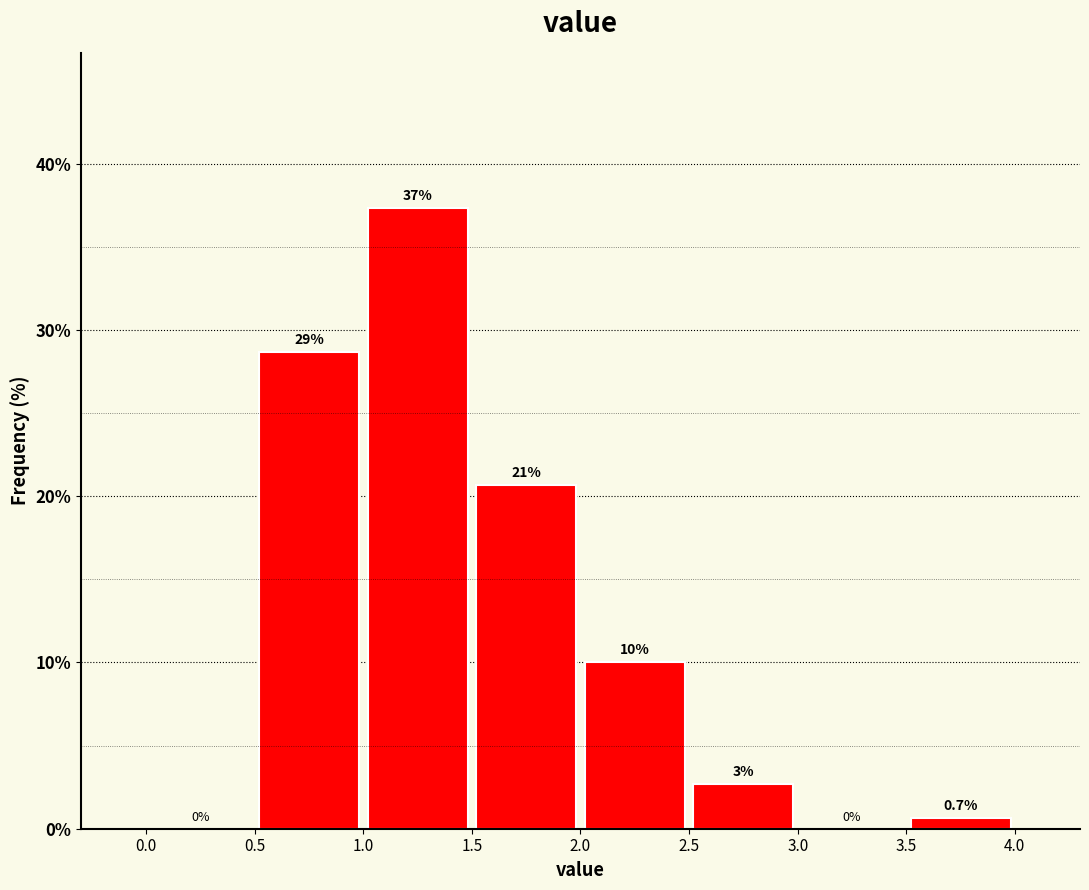

Over which range of the x-axis is the bar tallest?

1.0 to 1.5